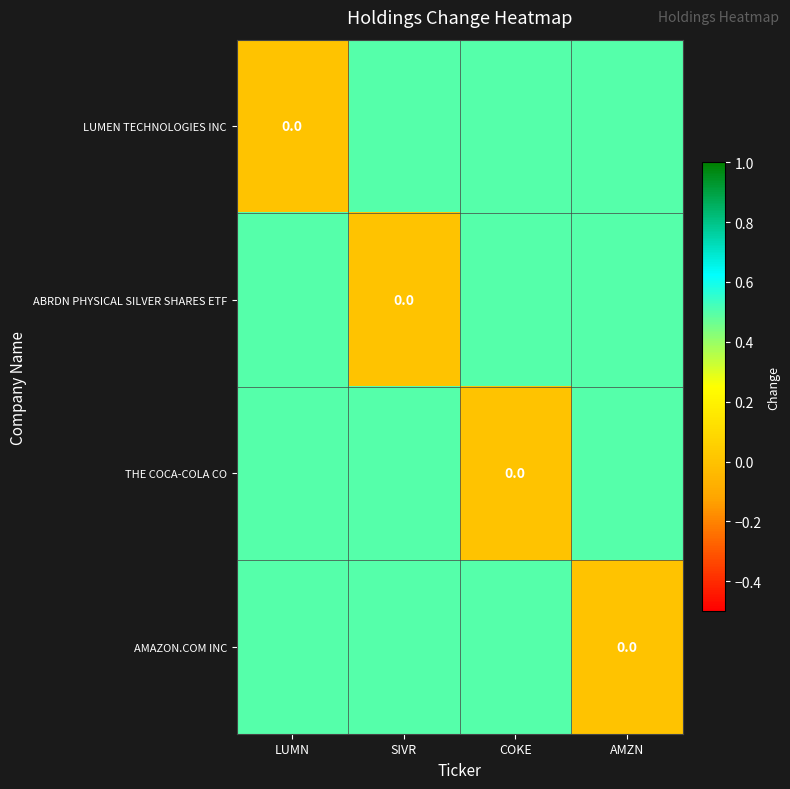

How many values in the AMAZON.COM INC series exceed 0?

3